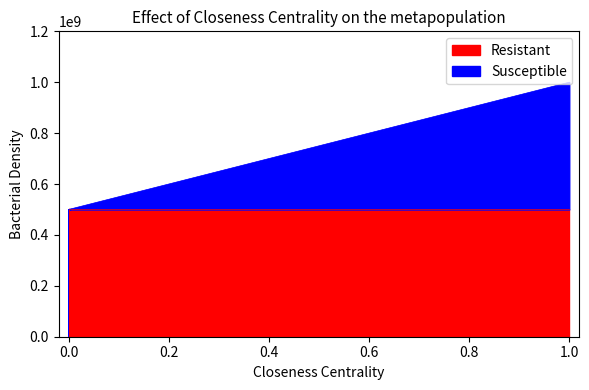

Does the chart display data point markers on the line(s)?

No